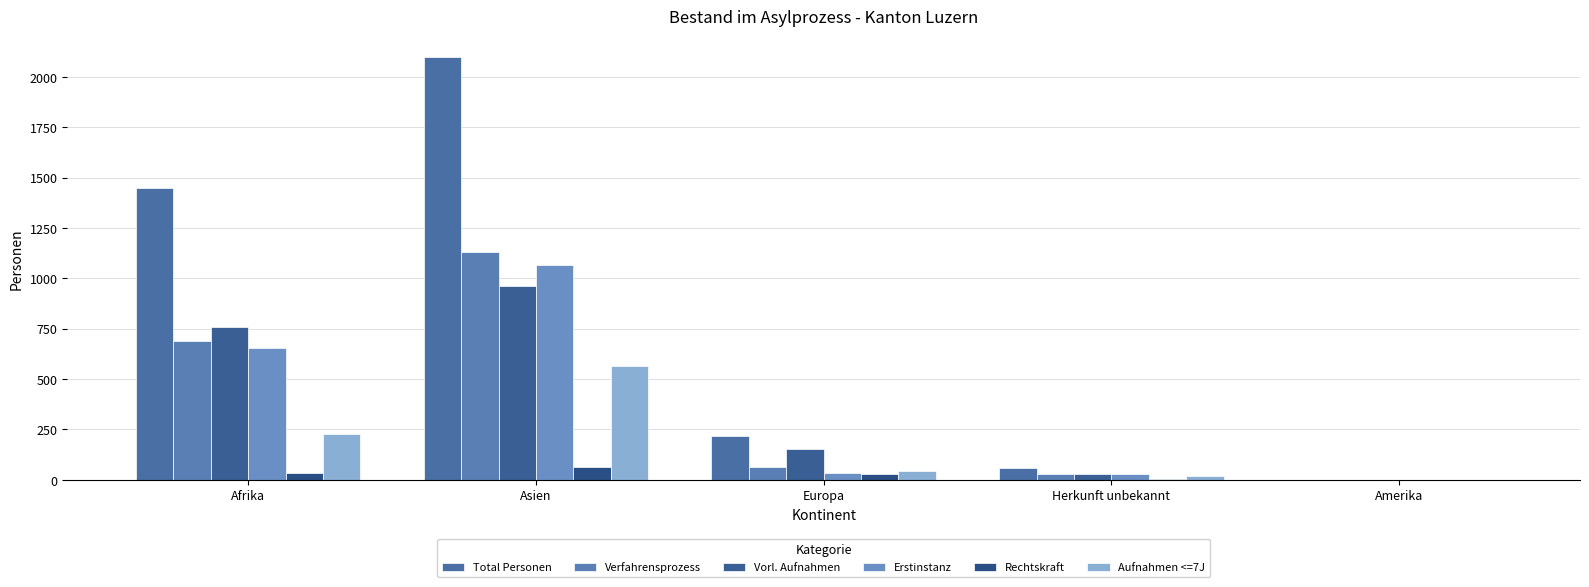

Where does the Aufnahmen <=7J series first go above 43?

Afrika